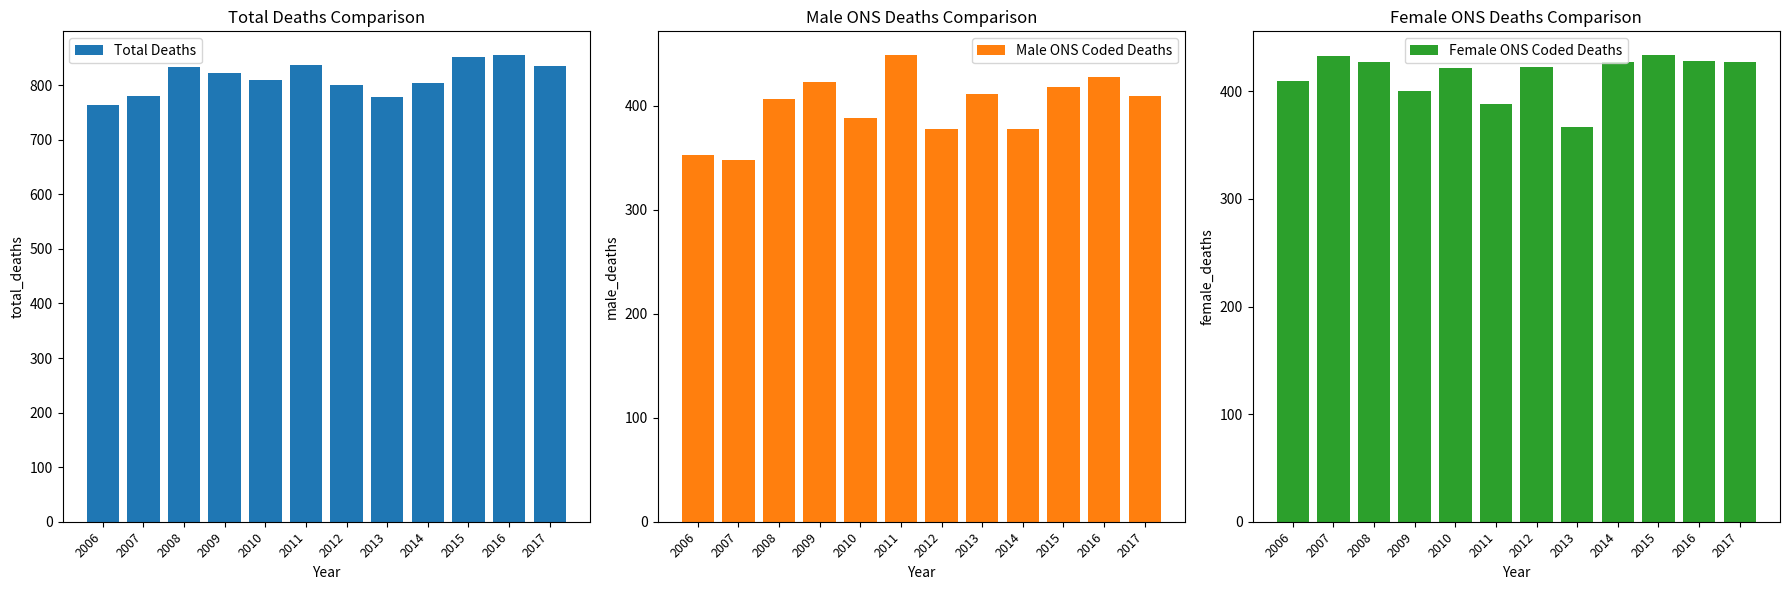

The Total Deaths series shows 823 at 2009. True or false?

True